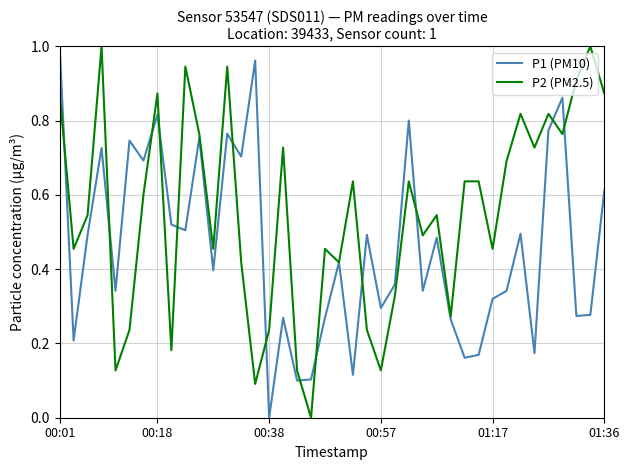

Which series has the largest total across all categories?

P2 (PM2.5)